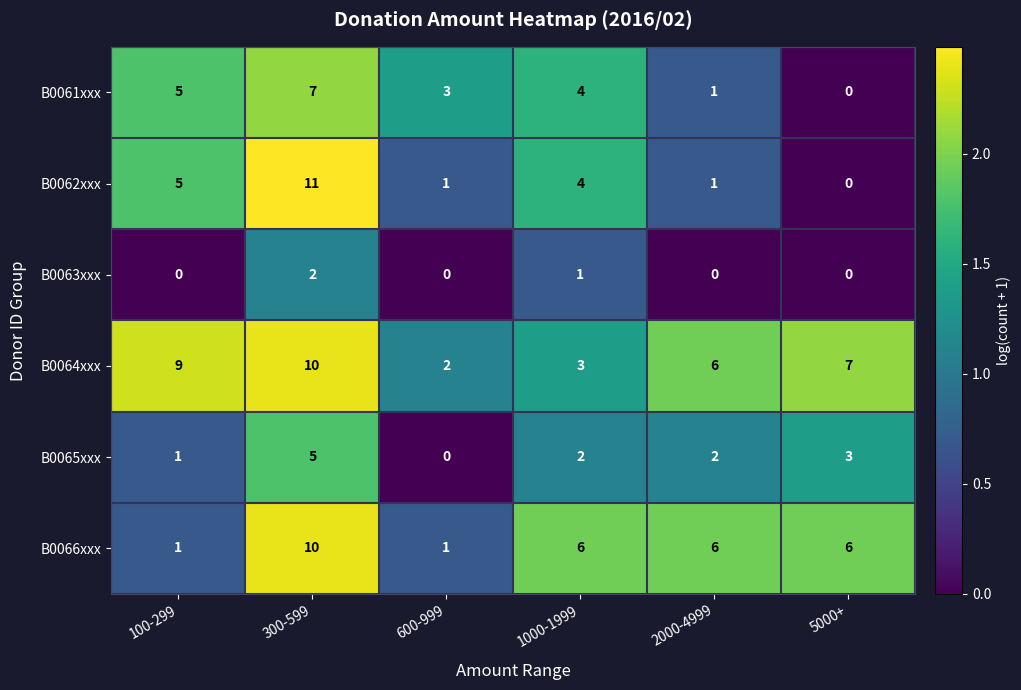

What is the sum of the B0062xxx values at 600-999 and 300-599?

12